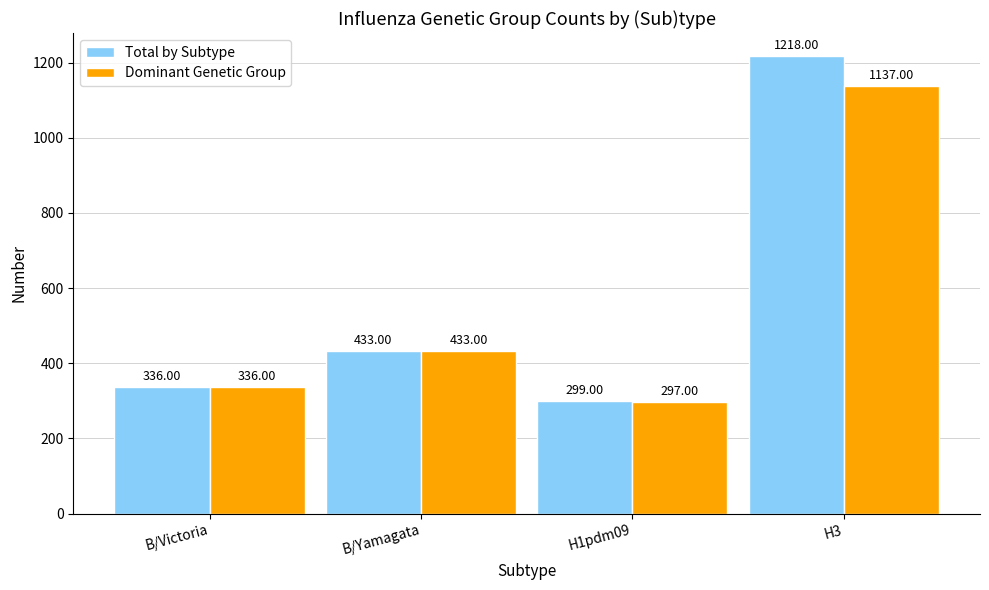

How many bars are there in total?

8